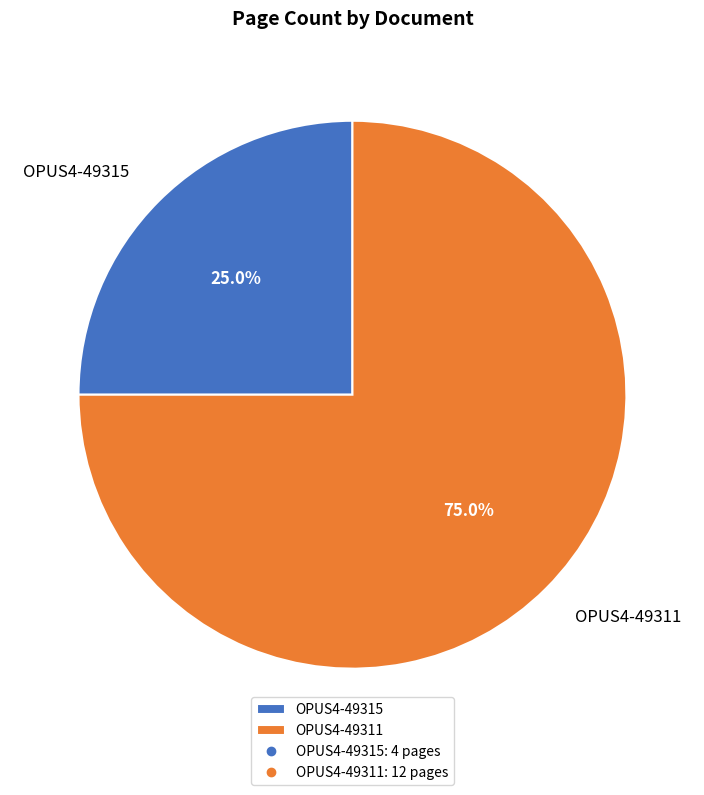

Is the sum of OPUS4-49315 and OPUS4-49311 greater than half?

Yes